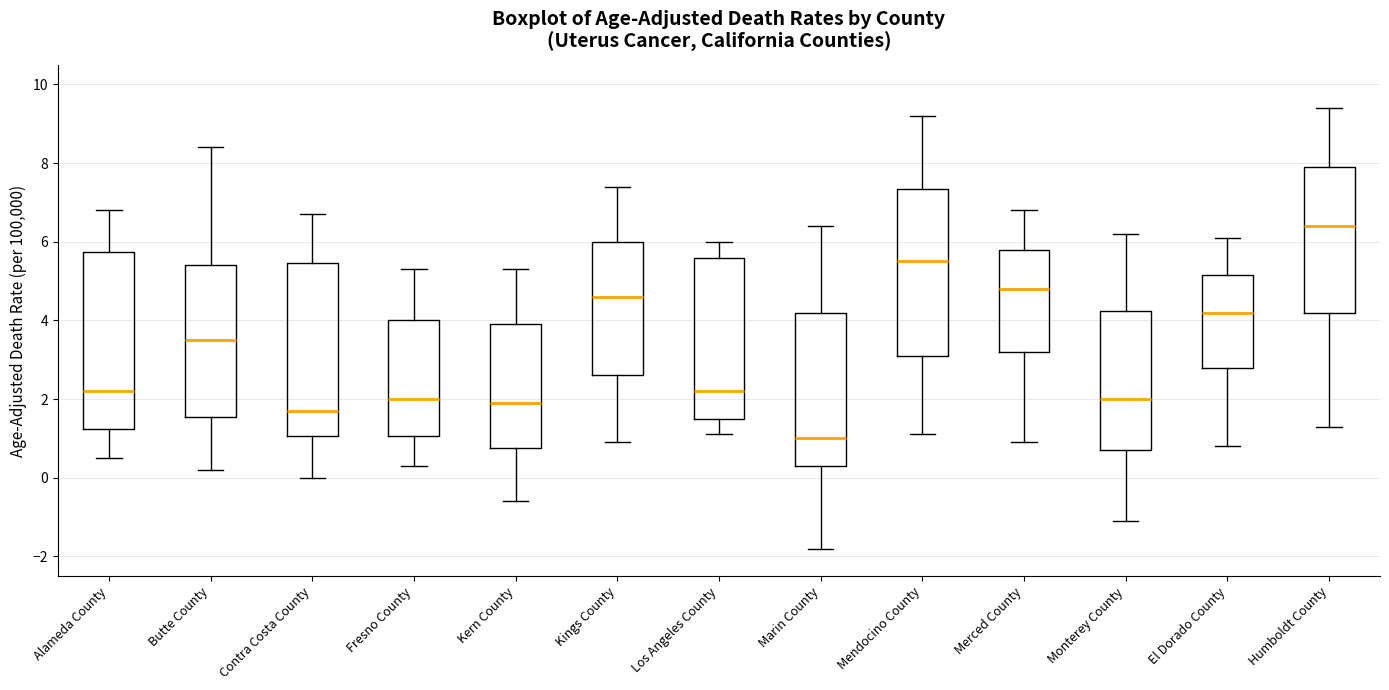

Reading left to right, transcribe this box plot: for each box, give where its median line is, the range the box spans, and where its two whiskers end, as read against the y-axis. The values are not printed on the chart, so give them approximately, as read against the axis.

Alameda County: median 2.2, box 1.2 to 5.8, whiskers 0.6 to 6.8
Butte County: median 3.6, box 1.6 to 5.4, whiskers 0.2 to 8.4
Contra Costa County: median 1.8, box 1.0 to 5.4, whiskers 0.0 to 6.8
Fresno County: median 2.0, box 1.0 to 4.0, whiskers 0.4 to 5.4
Kern County: median 2.0, box 0.8 to 4.0, whiskers -0.6 to 5.4
Kings County: median 4.6, box 2.6 to 6.0, whiskers 1.0 to 7.4
Los Angeles County: median 2.2, box 1.6 to 5.6, whiskers 1.2 to 6.0
Marin County: median 1.0, box 0.4 to 4.2, whiskers -1.8 to 6.4
Mendocino County: median 5.6, box 3.2 to 7.4, whiskers 1.2 to 9.2
Merced County: median 4.8, box 3.2 to 5.8, whiskers 1.0 to 6.8
Monterey County: median 2.0, box 0.8 to 4.2, whiskers -1.0 to 6.2
El Dorado County: median 4.2, box 2.8 to 5.2, whiskers 0.8 to 6.2
Humboldt County: median 6.4, box 4.2 to 8.0, whiskers 1.4 to 9.4